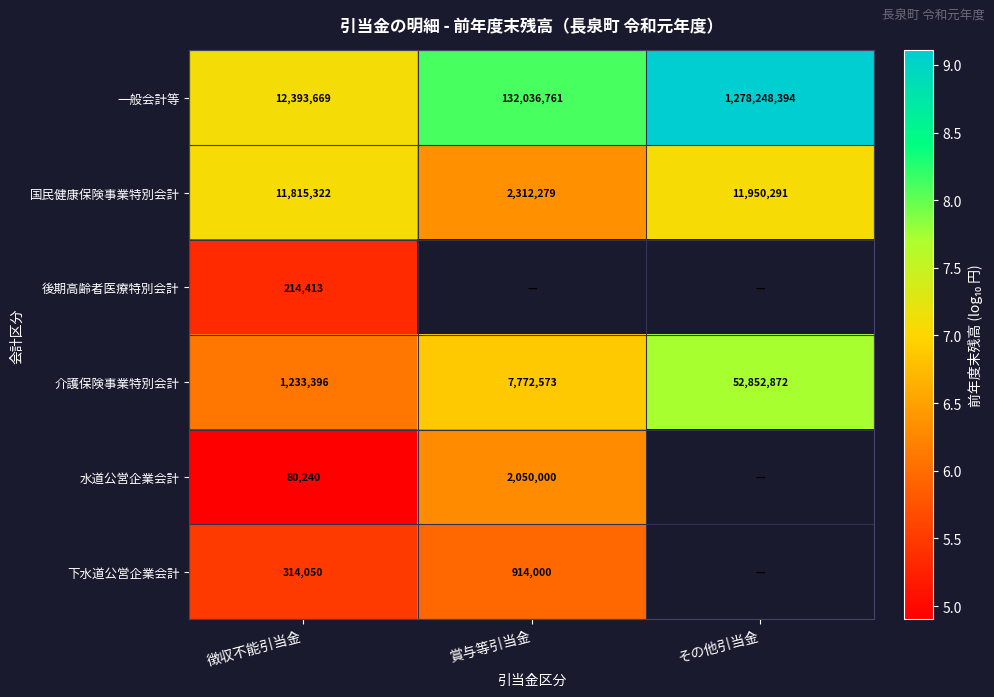

List the labels in order of 国民健康保険事業特別会計 value, smallest first.

賞与等引当金, 徴収不能引当金, その他引当金